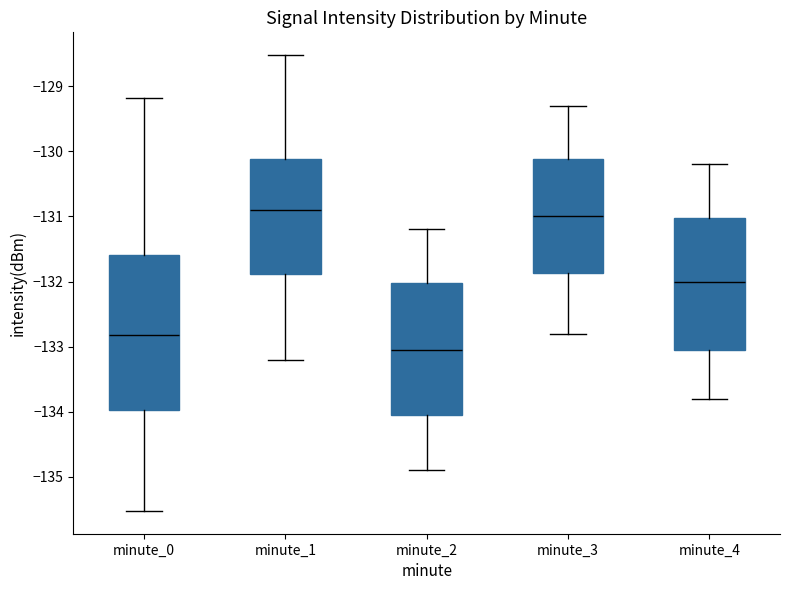

Comparing the boxes themselves (not the whiskers), which one is the tallest?

minute_0